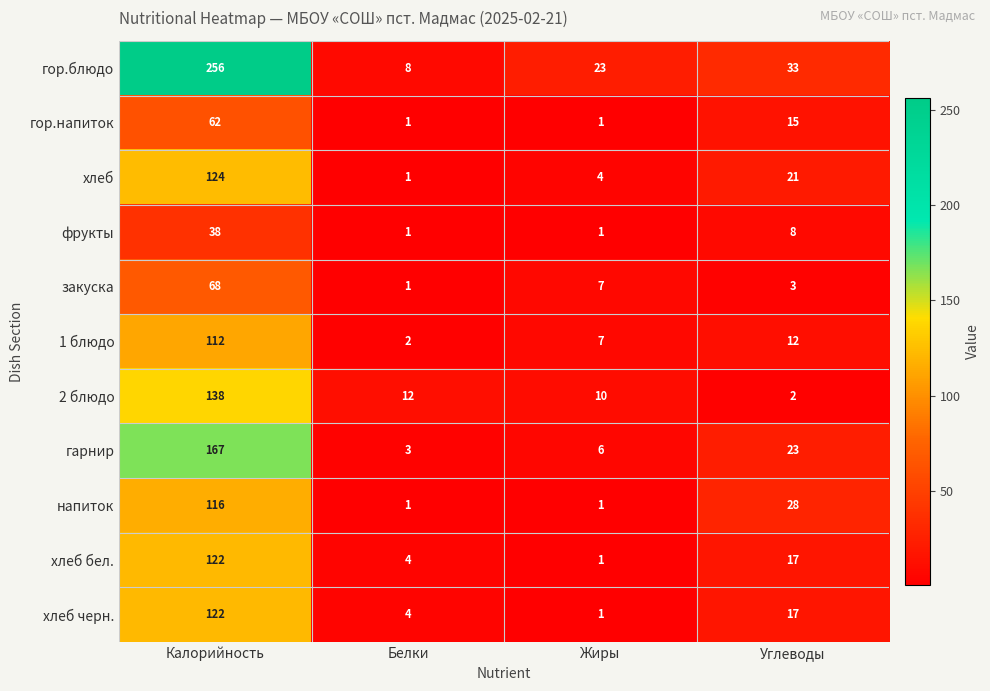

What is the difference between the highest and lowest values at Углеводы?

31